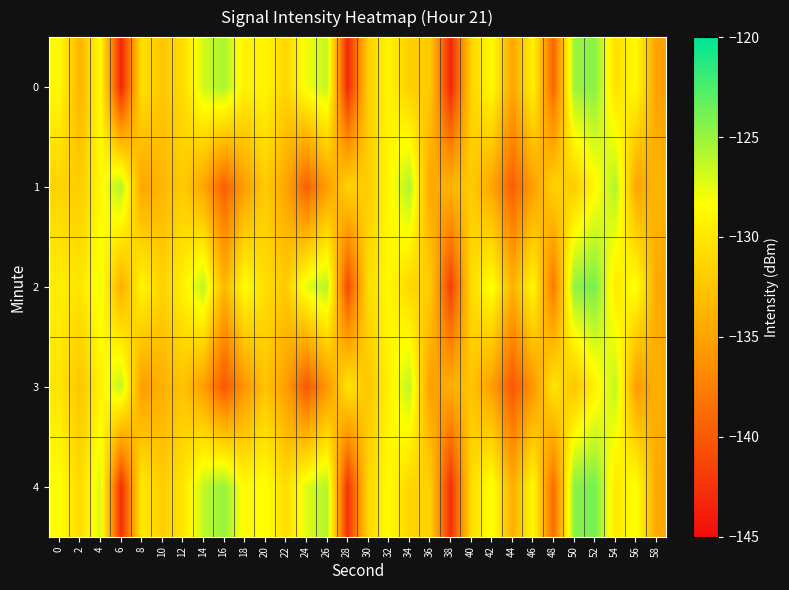

What is the total value across all series at 4?

-641.6